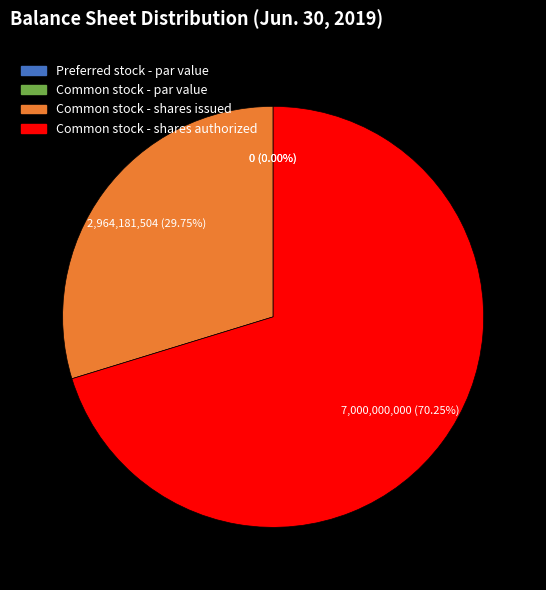

True or false: Common stock - shares authorized accounts for 56% of the total.

False